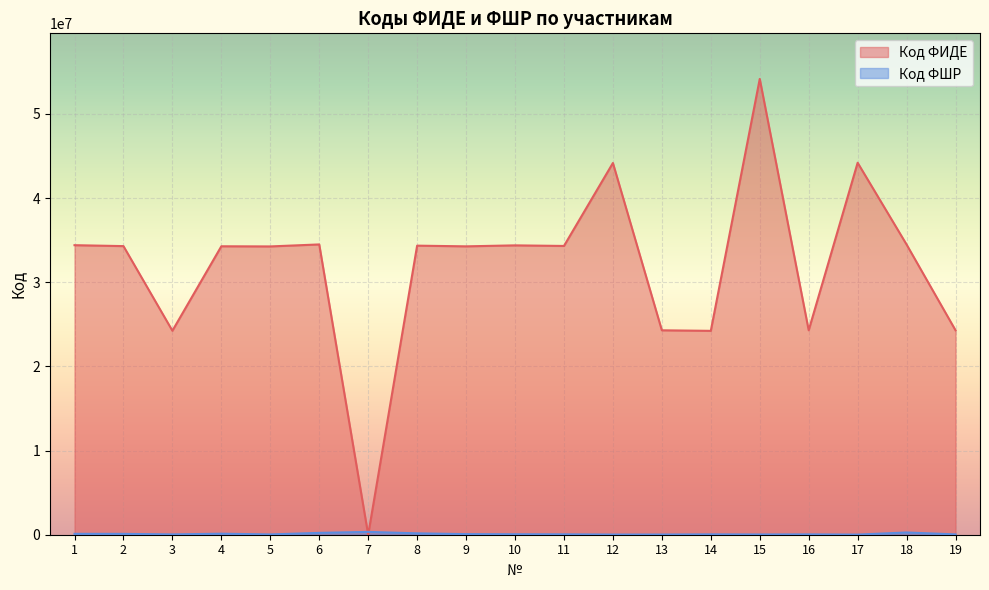

After their last crossing, which series has the higher values: Код ФИДЕ or Код ФШР?

Код ФИДЕ